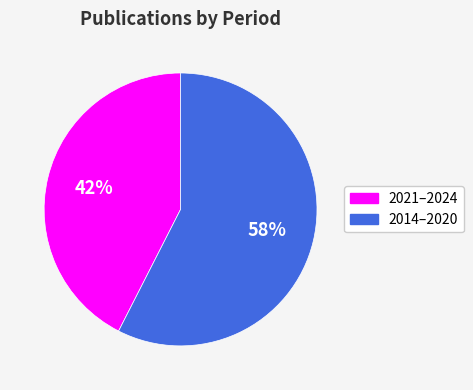

To the nearest percent, what is the average slice percentage?

50%